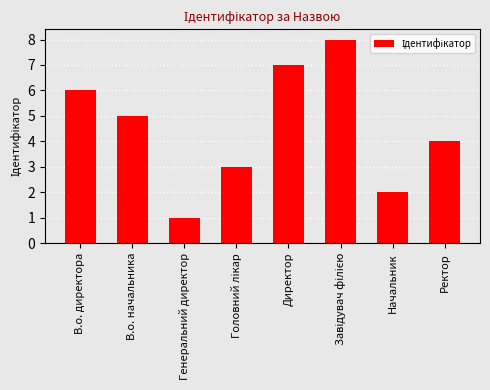

What position from the right is Генеральний директор?

6